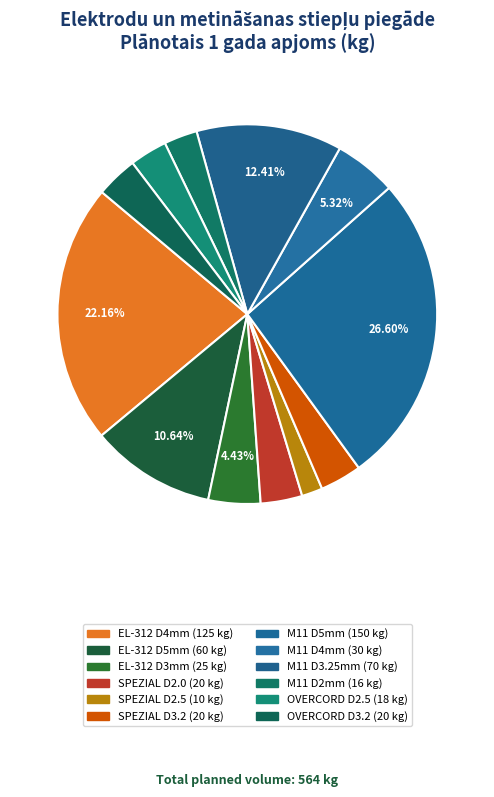

How many segments does this pie chart have?

12